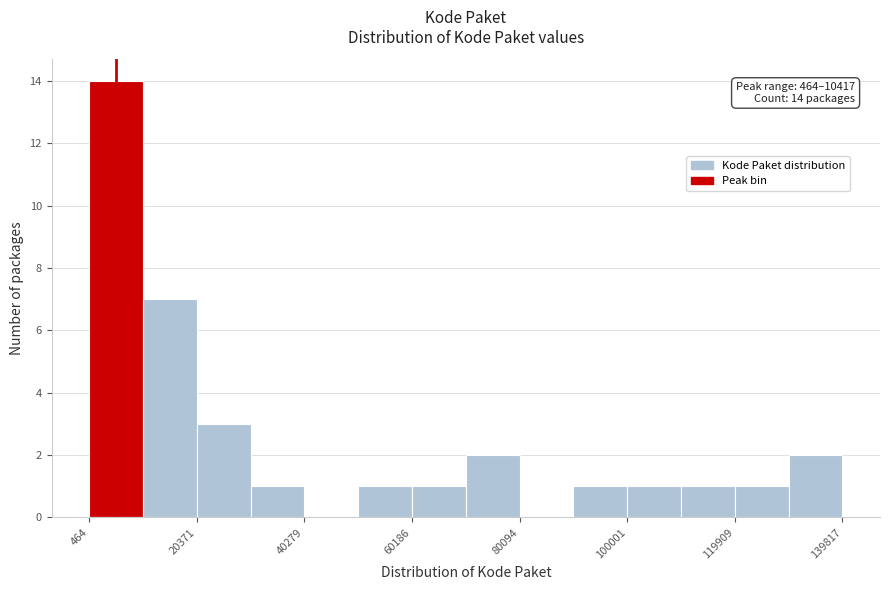

Over which range of the x-axis is the bar tallest?

0 to 10000